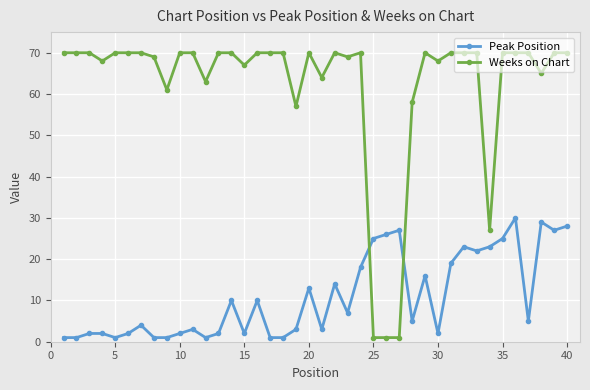

List the series in order of their peak value, highest first.

Weeks on Chart, Peak Position